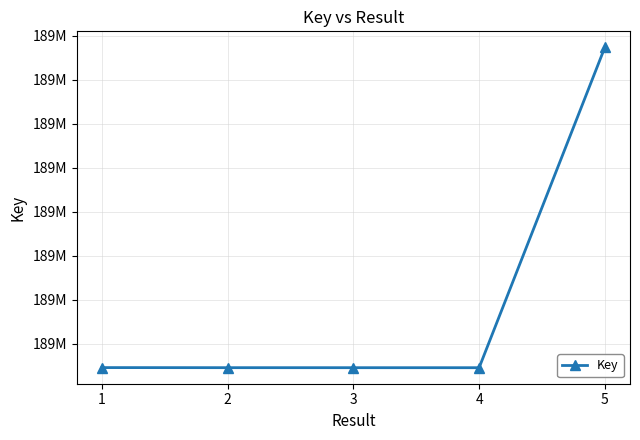

Where does the data first go above 188545869?

1